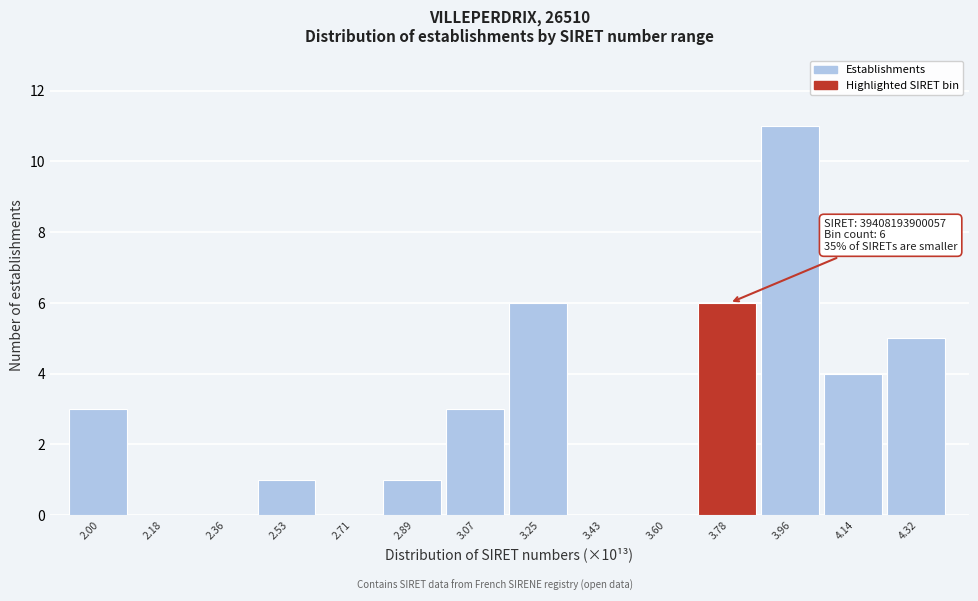

Reading right to left, transcribe all the data shown in this chart.

4.32=5	4.14=4	3.96=11	3.78=6	3.60=0	3.43=0	3.25=6	3.07=3	2.89=1	2.71=0	2.53=1	2.36=0	2.18=0	2.00=3